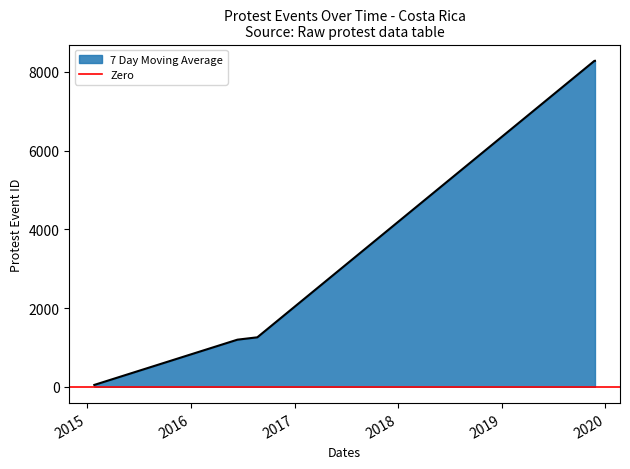

What is the sum of the values at 2019-11-23 and 2016-08-23?

9535